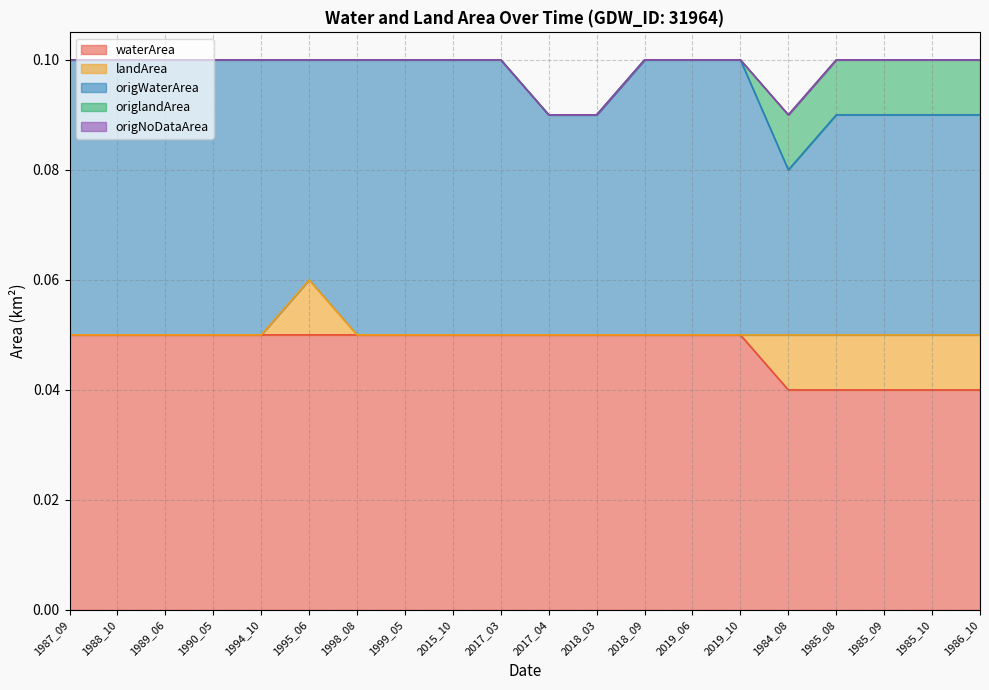

True or false: landArea and waterArea intersect in this chart.

False